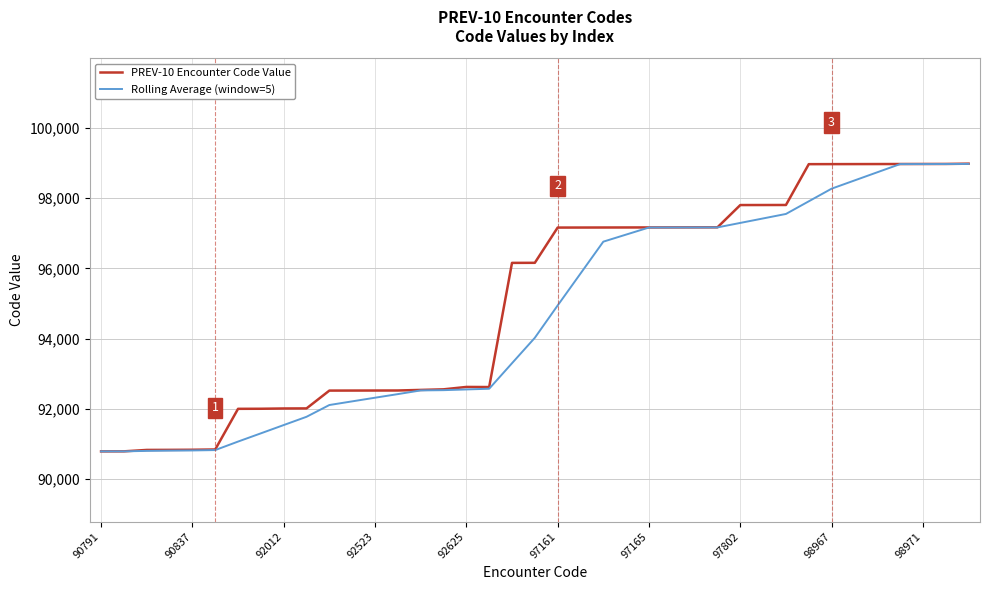

What is the lowest value of the Rolling Average (window=5) series?

90791.0